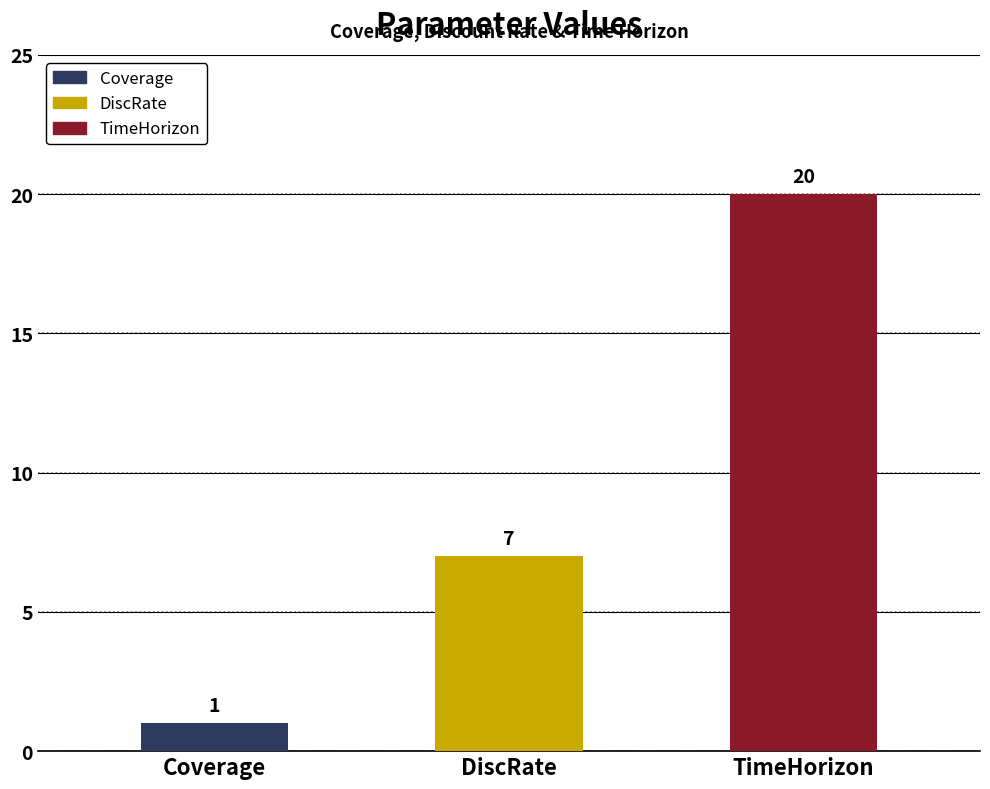

The value at Coverage is 1. True or false?

True